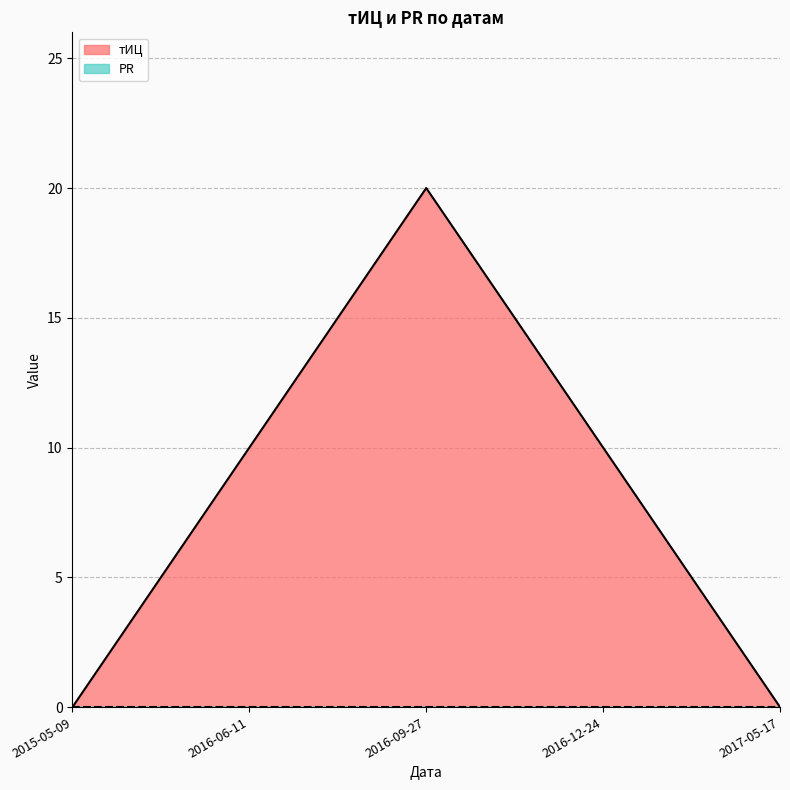

Where is the first local maximum?

2016-09-27